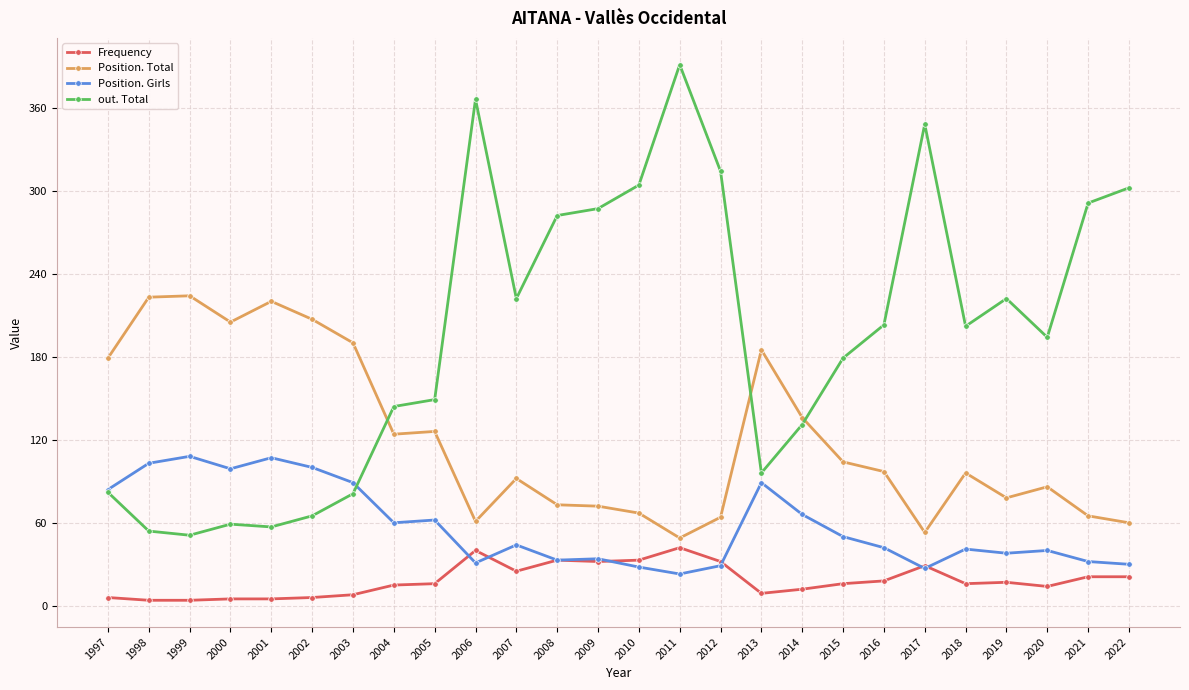

What is the total value across all series at 2012?

439